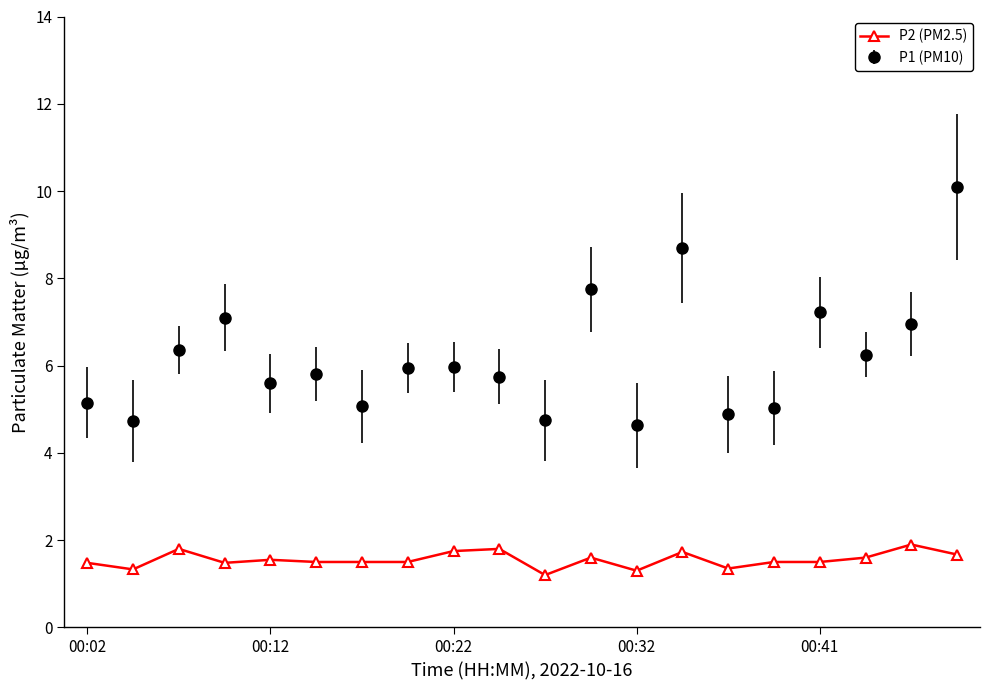

Which series has the largest range (max minus min)?

P1 (PM10)